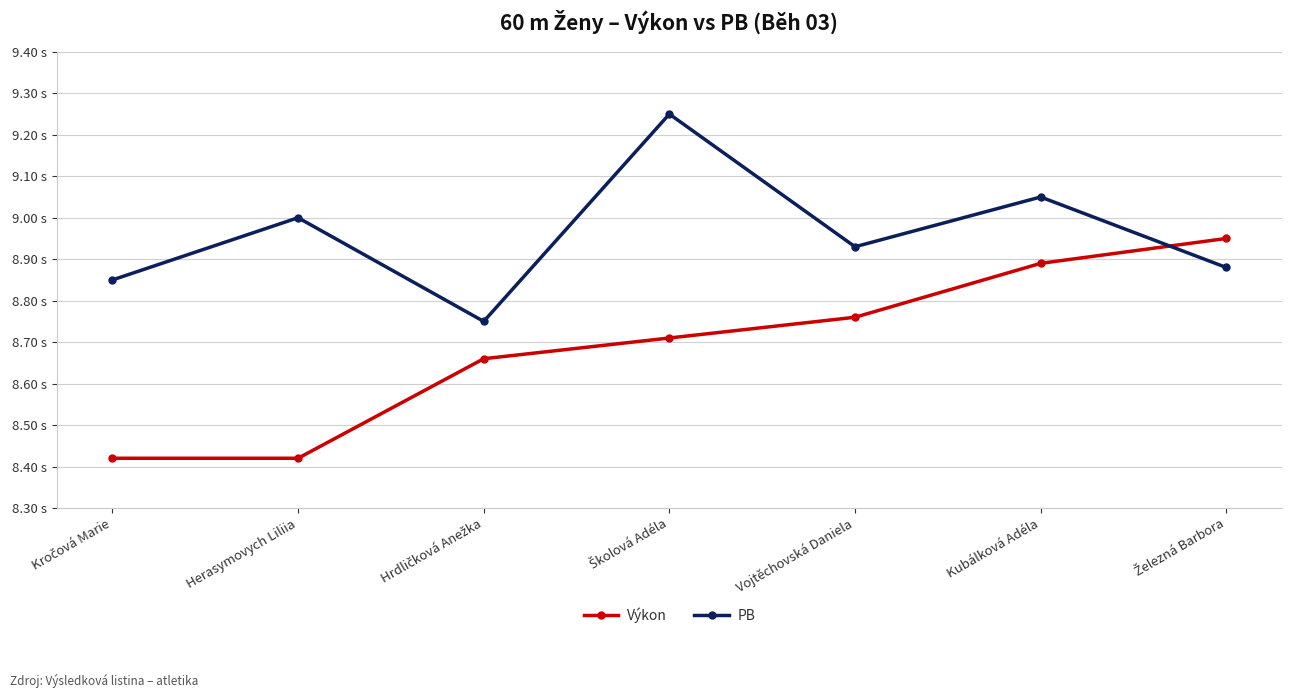

The value of Výkon at Herasymovych Liliia is 8.4. True or false?

True